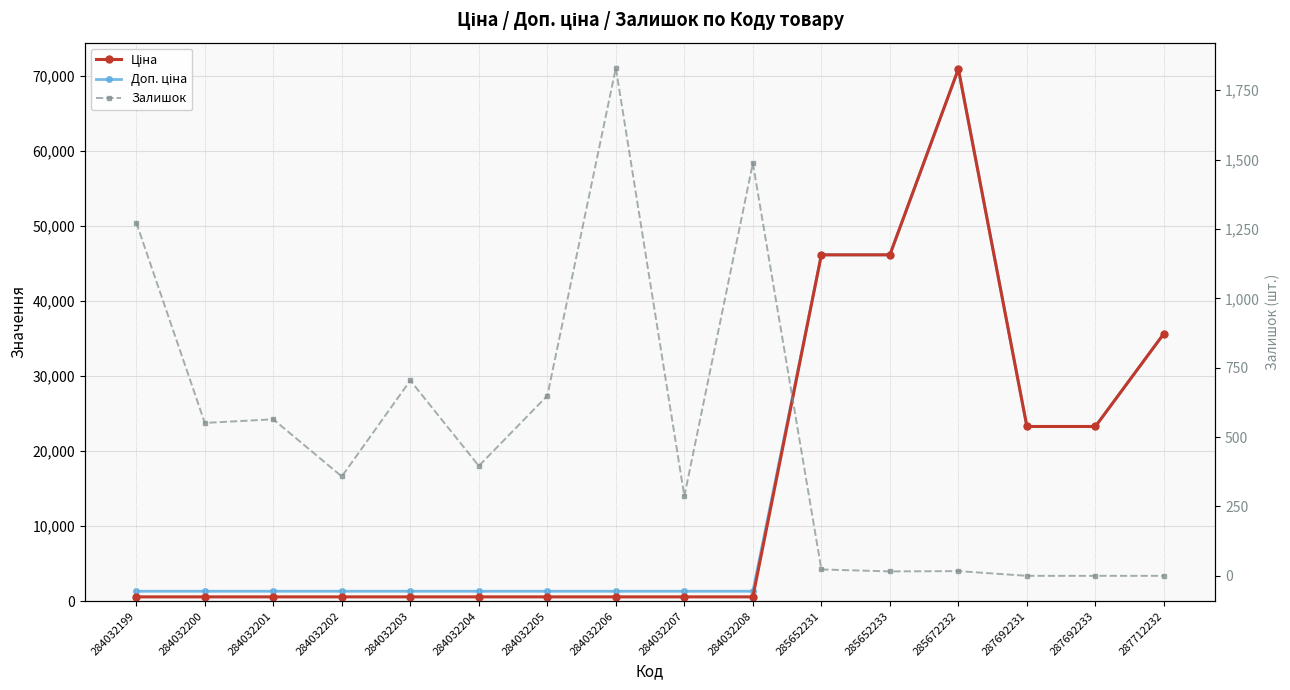

At which label does Ціна reach its minimum?

284032199